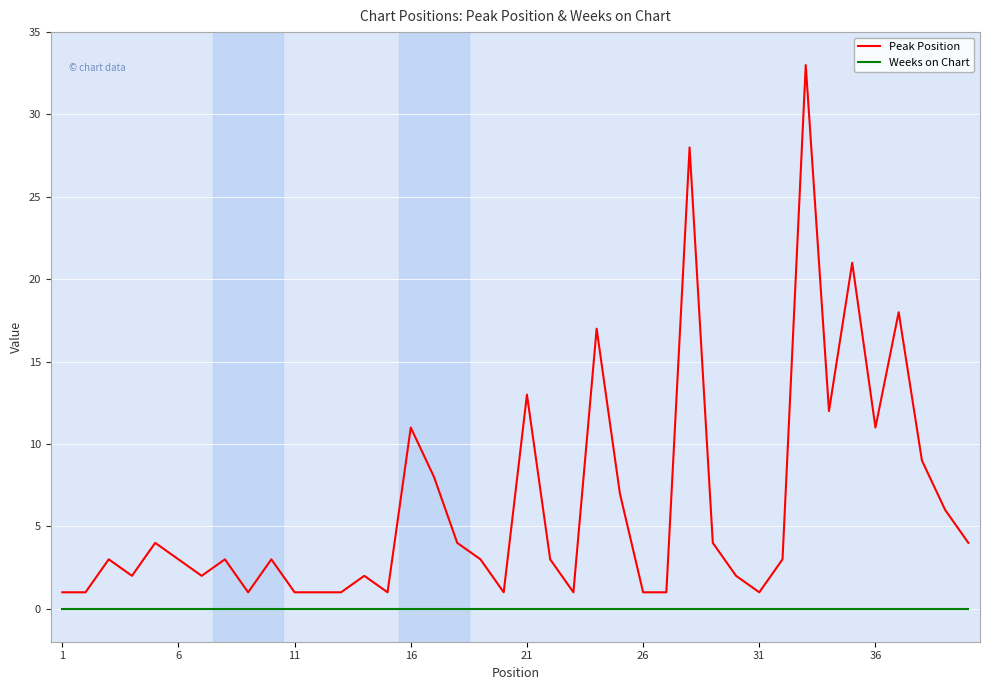

Is this an area chart (filled region under the line)?

No